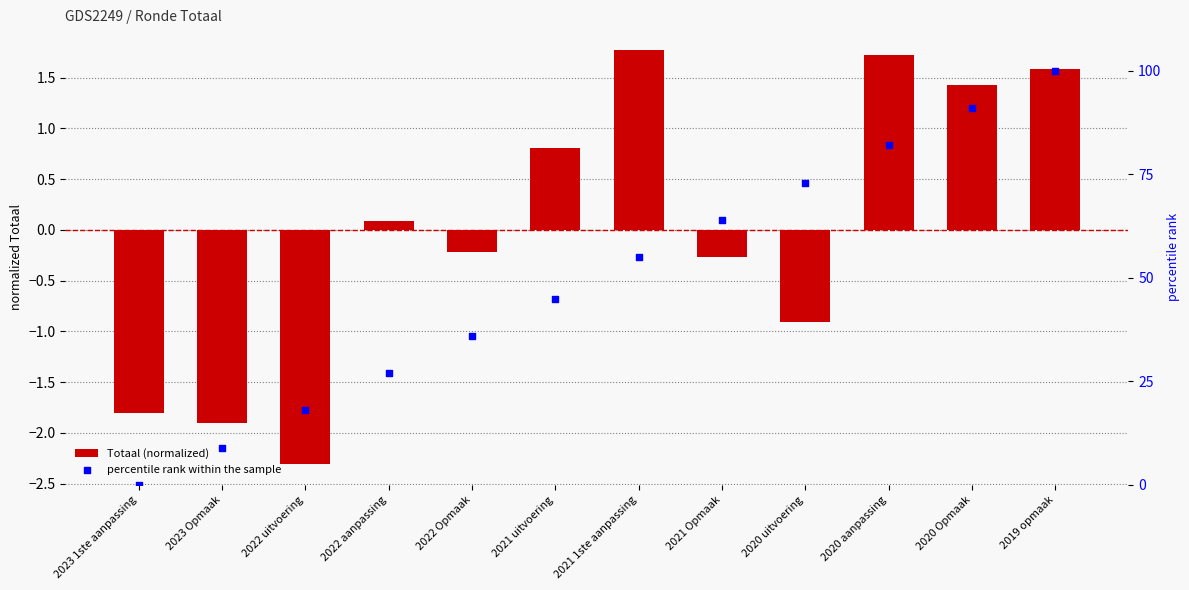

Which series has the widest spread of Y values?

percentile rank within the sample